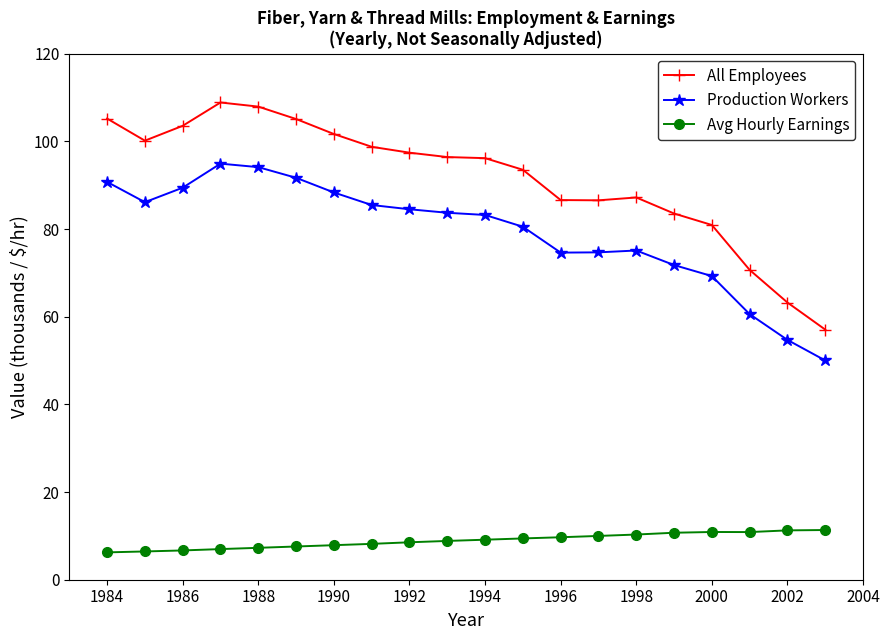

True or false: Production Workers and Avg Hourly Earnings cross at least once.

False